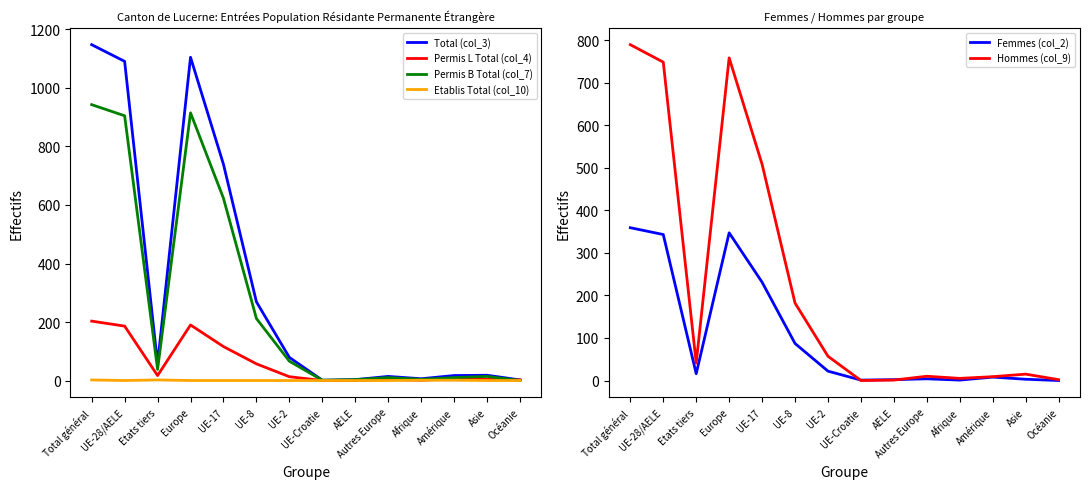

At which category does Permis B Total (col_7) reach its first local peak?

Europe